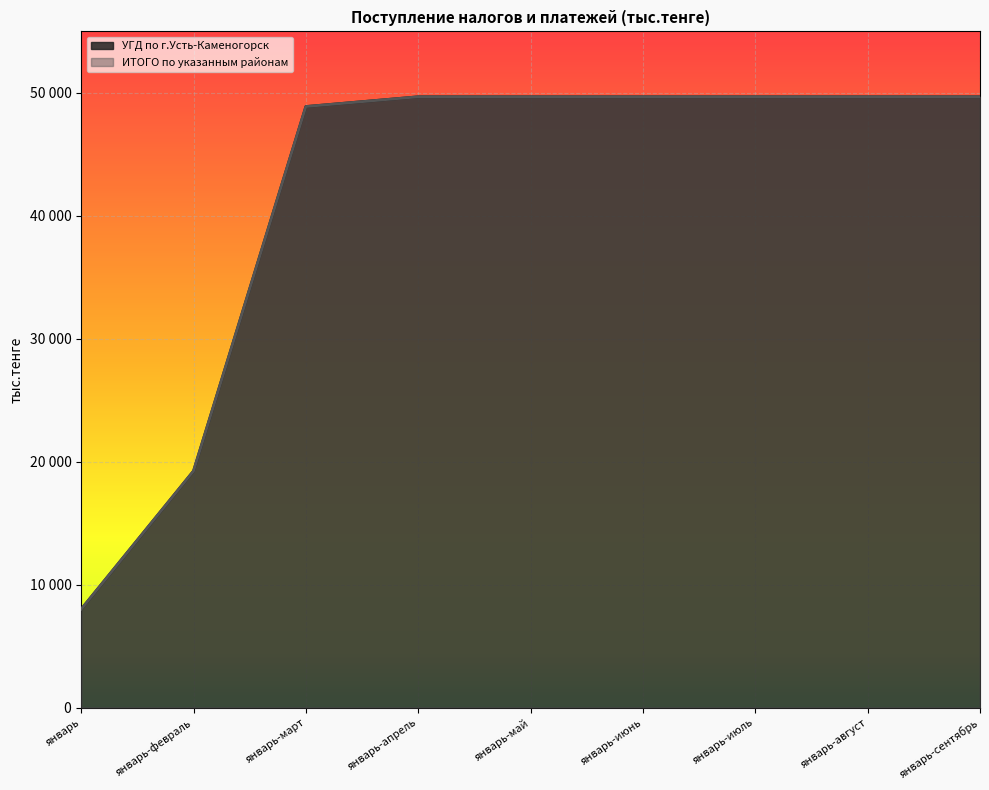

Which category has the highest value in the ИТОГО по указанным районам series?

январь-апрель